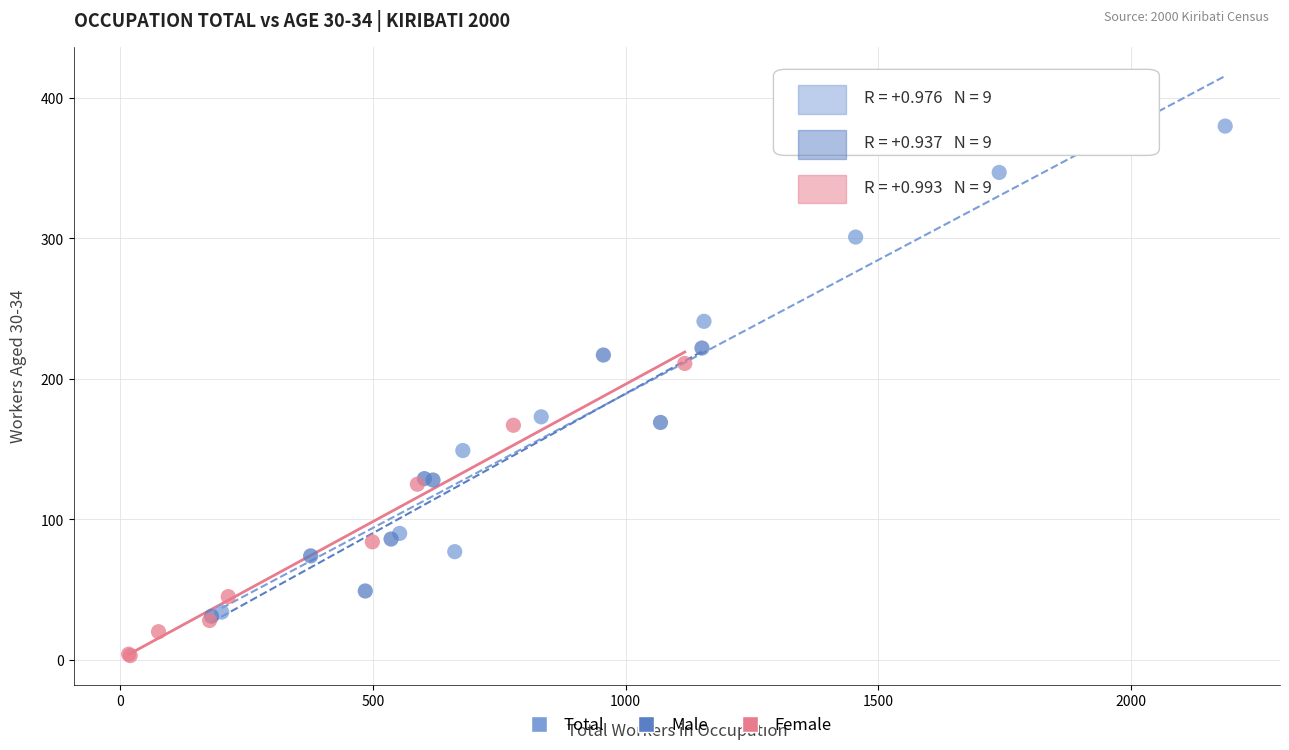

Which series has the largest Y range (max minus min)?

Total